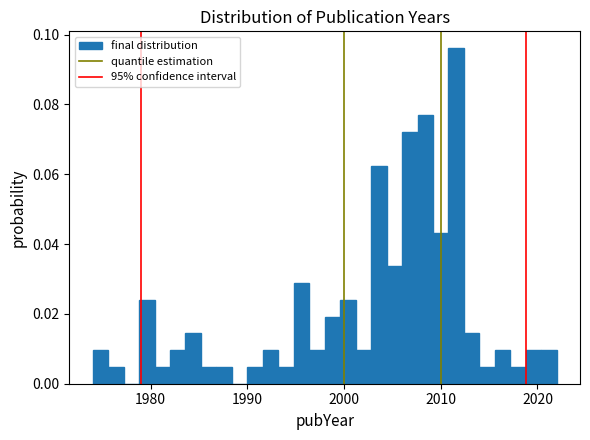

Read against the x-axis, roughly where is the centre of the tallest bar?

2012